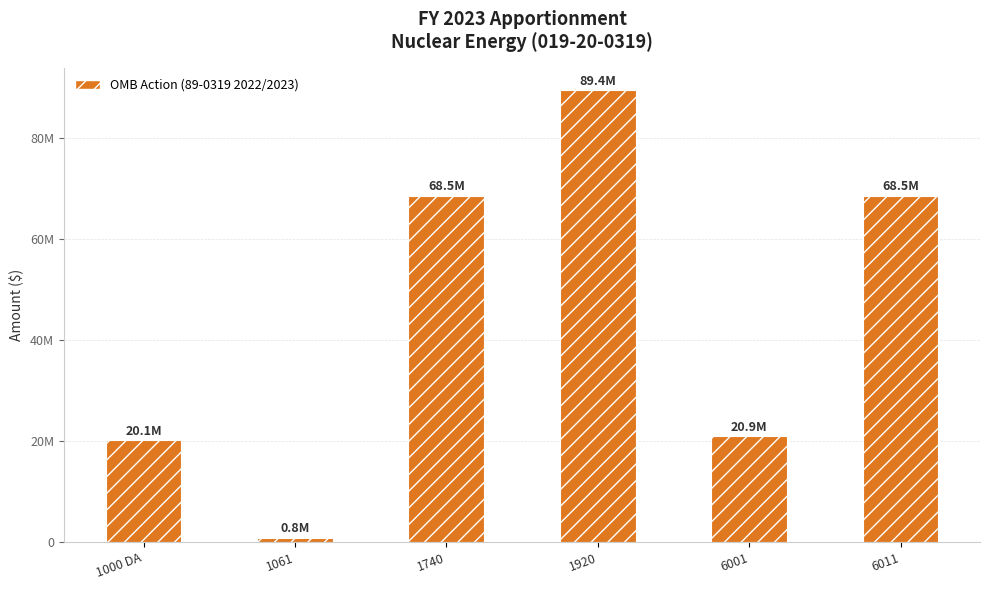

How many data points does each series have?

6